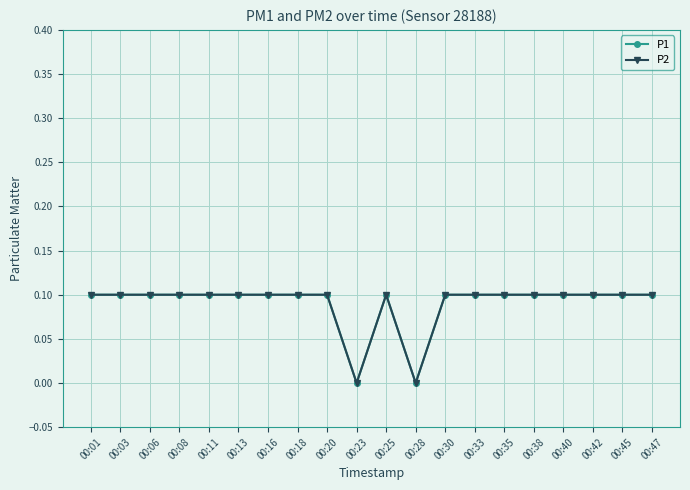

At which category is the sum across all series the highest?

00:01